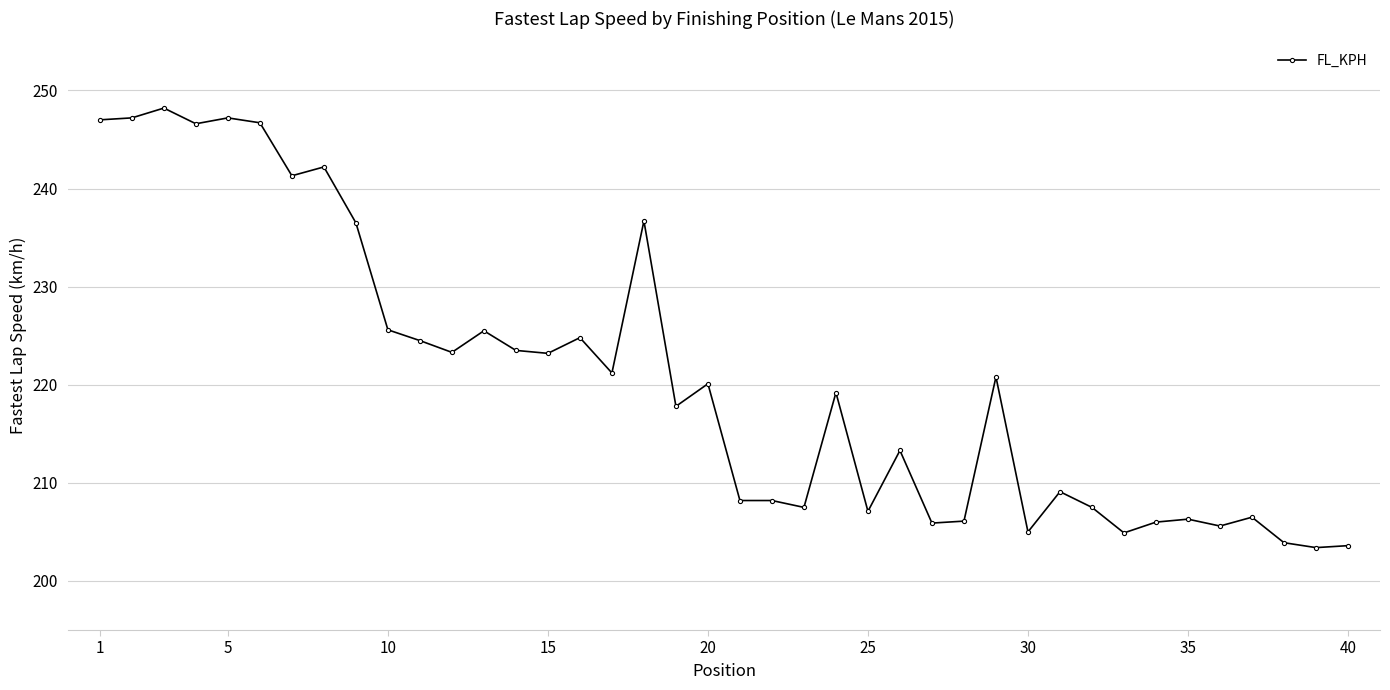

What is the greatest value displayed?

248.2